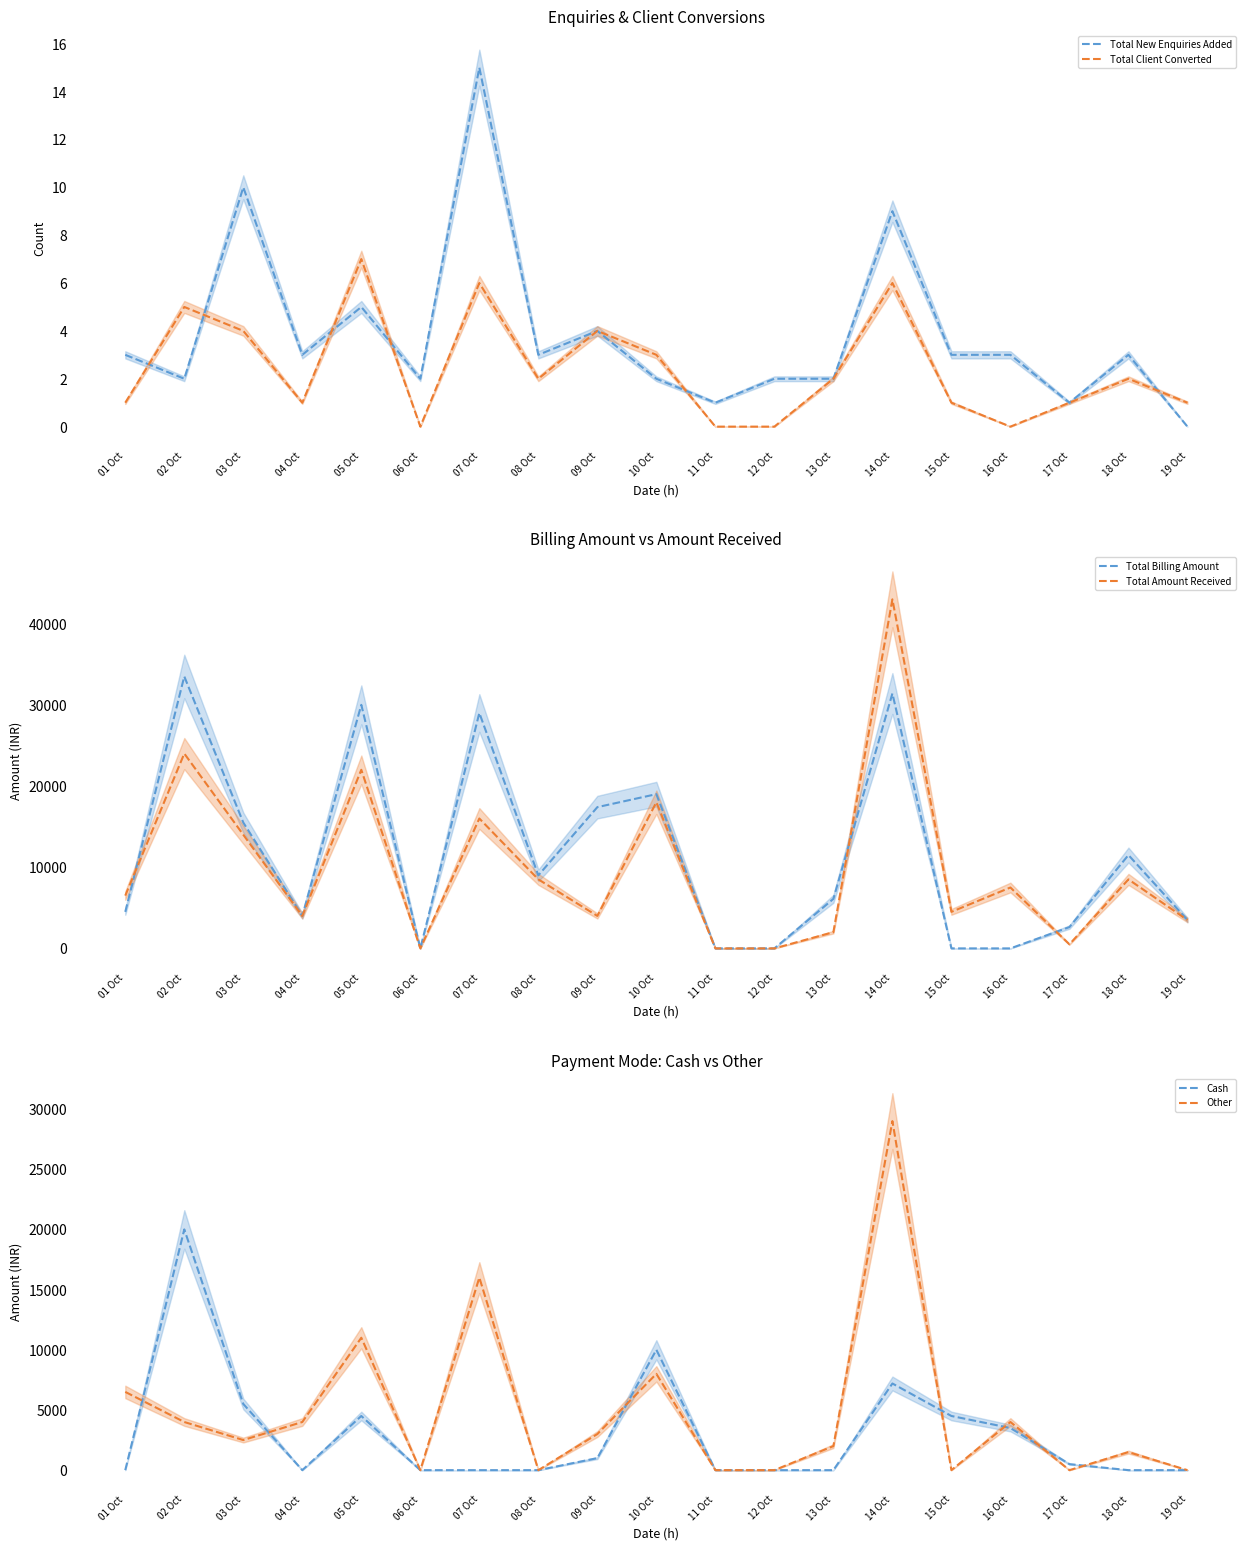

Where do Other and Total New Enquiries Added first cross each other?

05 Oct and 06 Oct